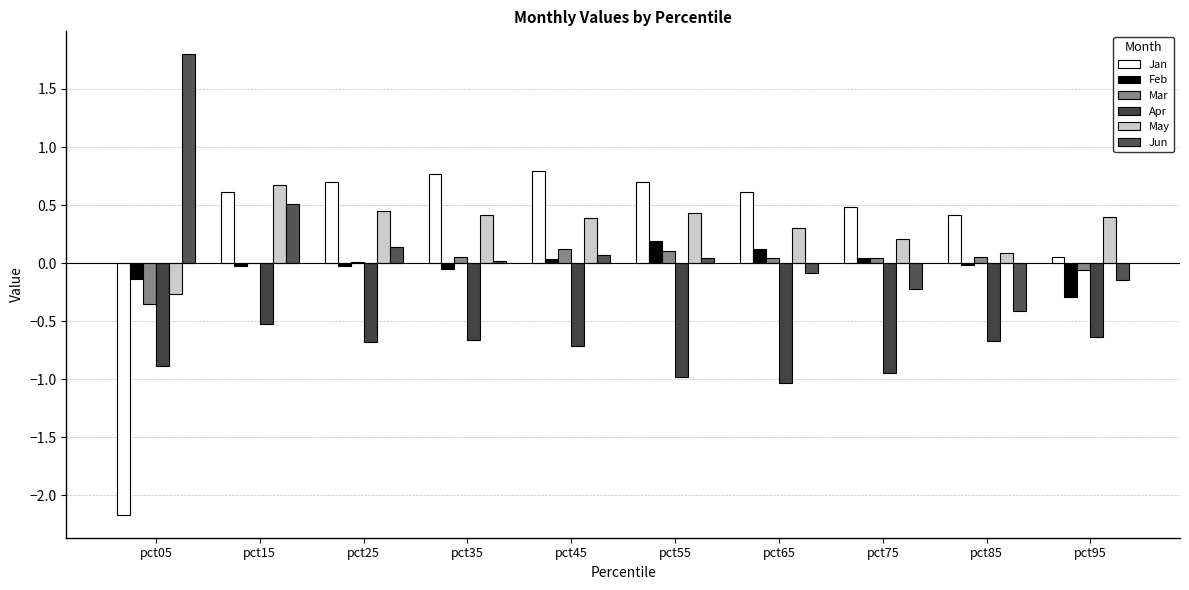

Are the bars grouped side by side (vs. stacked)?

Yes